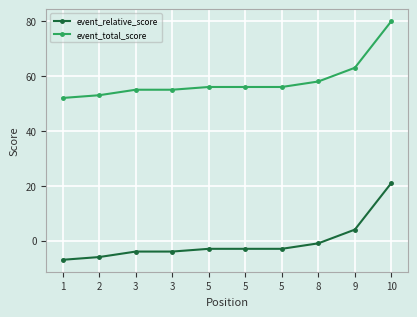

At how many categories does at least one series exceed 33?

10